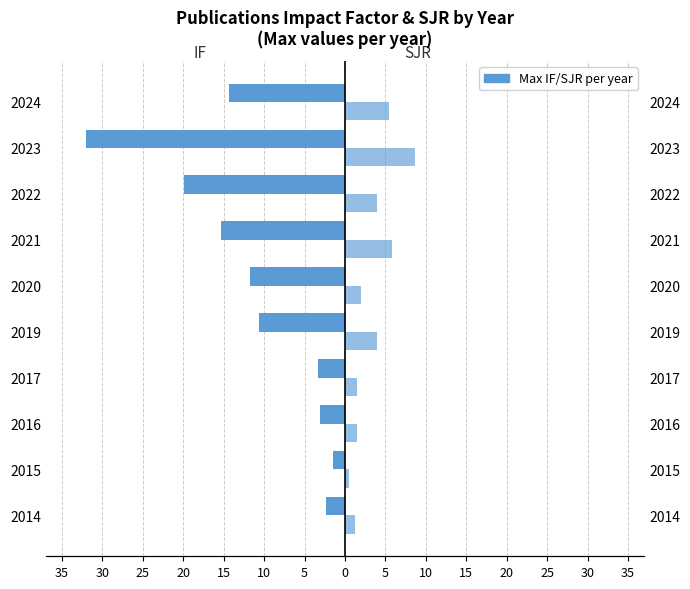

What is the average value of the SJR series?

3.5